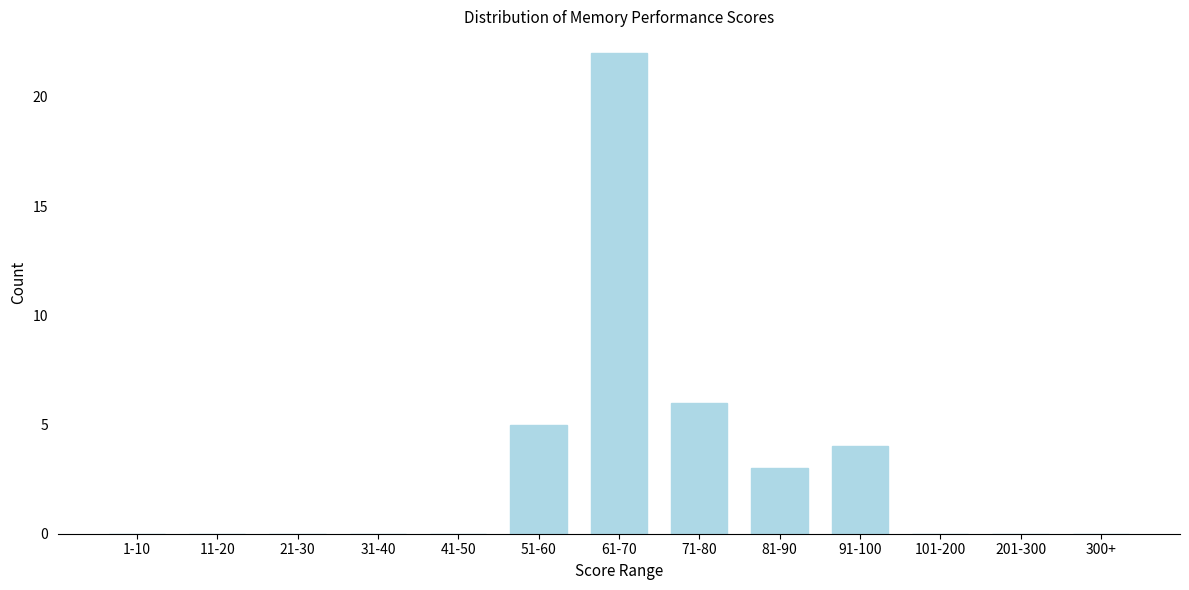

Reading right to left, extract all data points from this chart.

300+=0	201-300=0	101-200=0	91-100=4	81-90=3	71-80=6	61-70=22	51-60=5	41-50=0	31-40=0	21-30=0	11-20=0	1-10=0